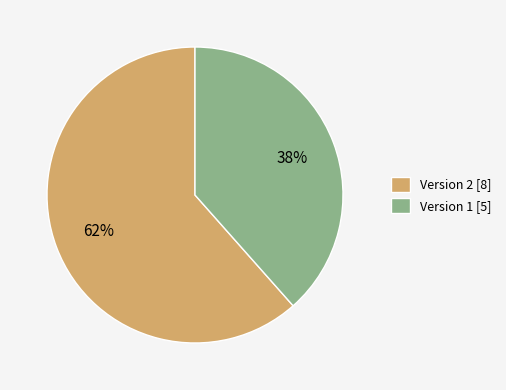

Approximately how many times larger is the value at Version 2 [8] compared to Version 1 [5]?

1.6